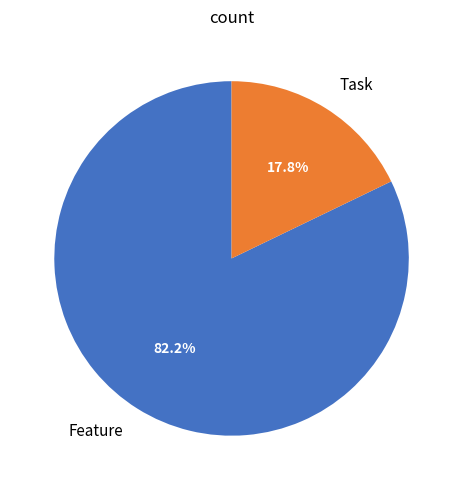

Count the number of slices in the pie.

2